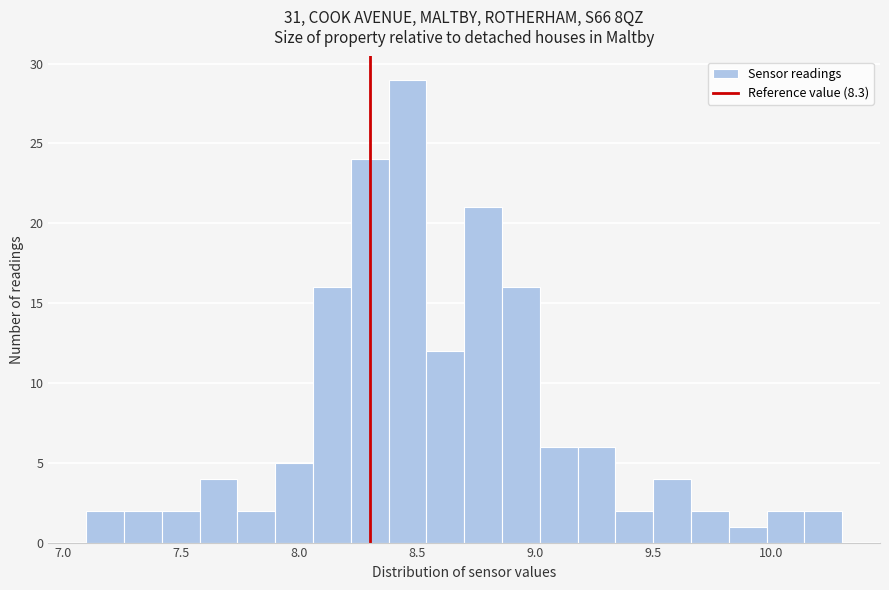

Around what value on the x-axis is the tallest bar? Give the approximate position of its centre, as read against the axis.

8.45